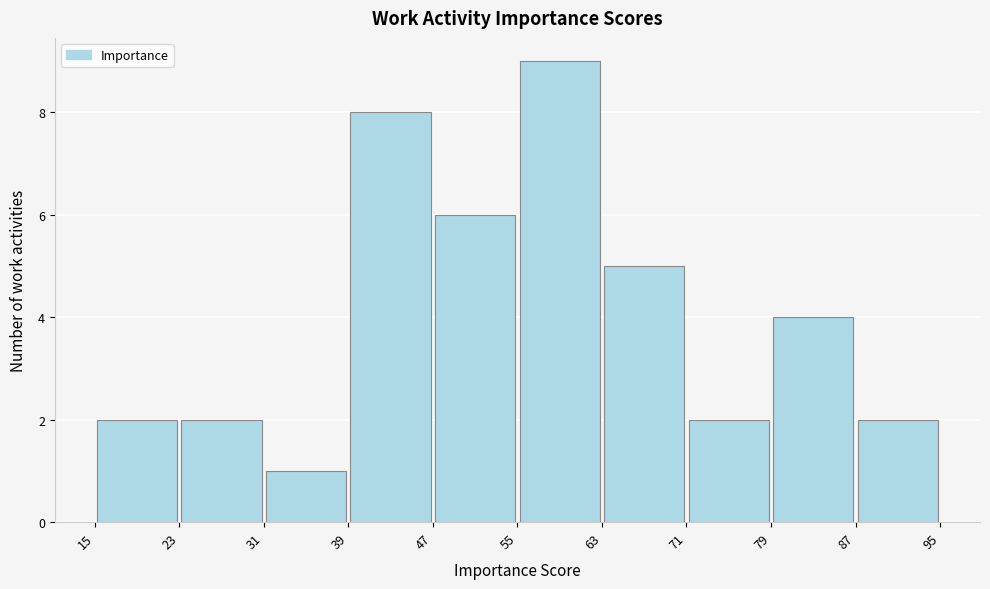

Reading left to right, transcribe this chart: for each bar, give the range it covers on the x-axis and its height. The values are not printed on the chart, so give them approximately, as read against the axis.

15 to 23: 2
23 to 31: 2
31 to 39: 1
39 to 47: 8
47 to 55: 6
55 to 63: 9
63 to 71: 5
71 to 79: 2
79 to 87: 4
87 to 95: 2